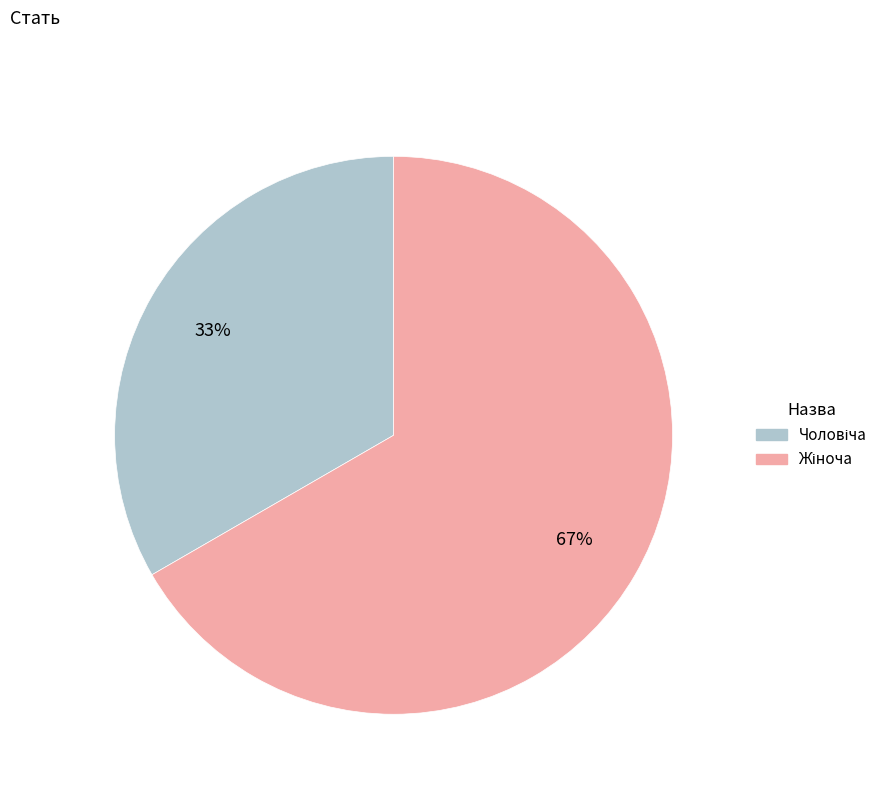

Does any single category account for the majority?

Yes